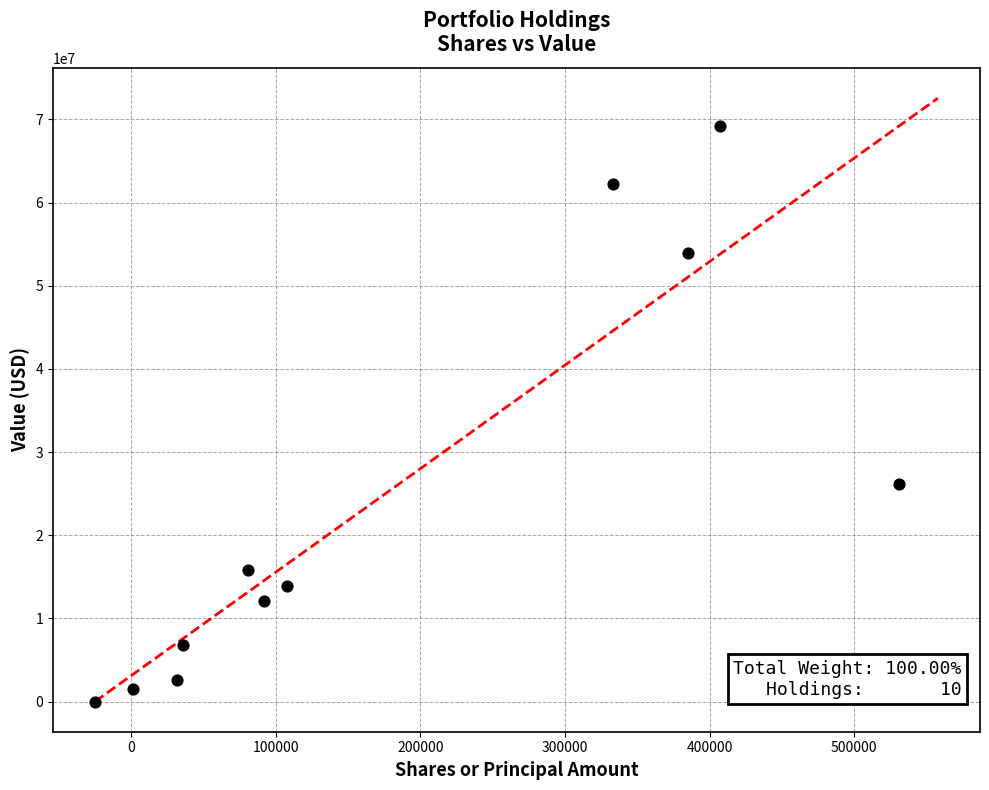

What Y value in the scatter plot is closest to 34617500?

26148000